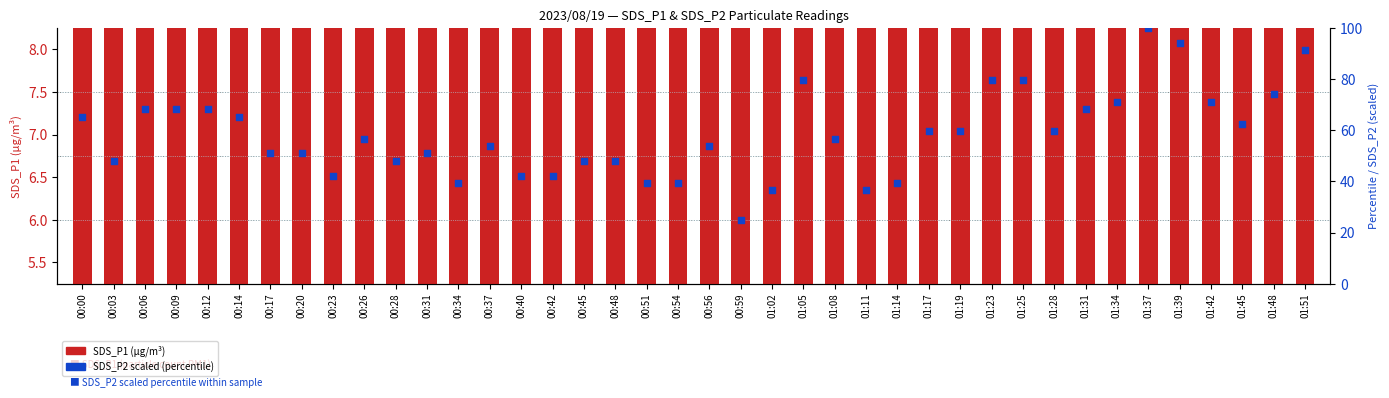

Which series contains the highest Y value?

SDS_P2